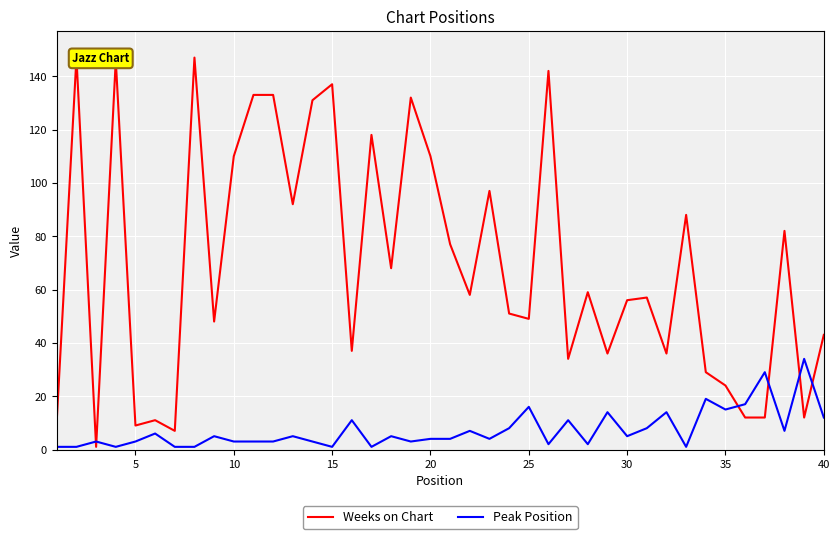

What is the difference between the maximum and minimum values in the Peak Position series?

33